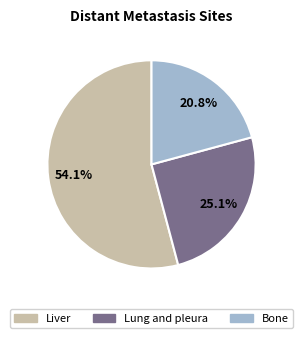

Rank the categories by value from lowest to highest.

Bone, Lung and pleura, Liver